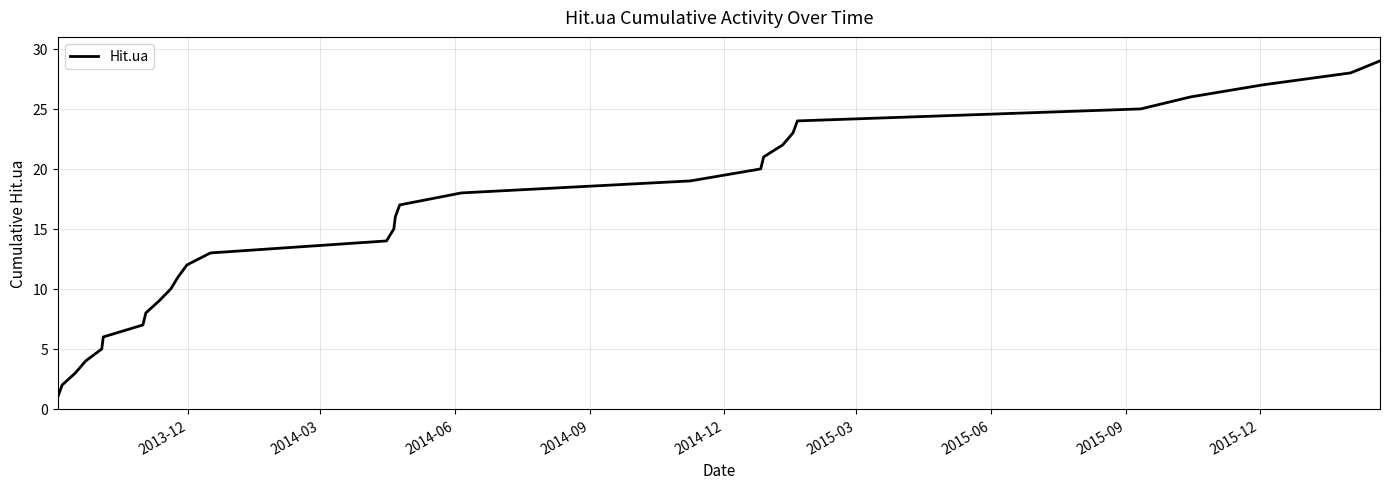

Reading left to right, extract all data points from this chart.

1	2	3	4	5	6	7	8	9	10	11	12	13	14	15	16	17	18	19	20	21	22	23	24	25	26	27	28	29